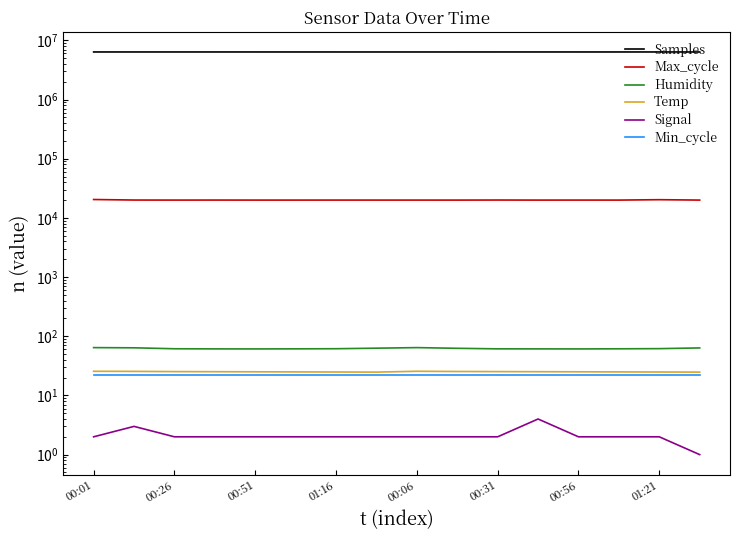

True or false: Min_cycle and Max_cycle intersect in this chart.

False